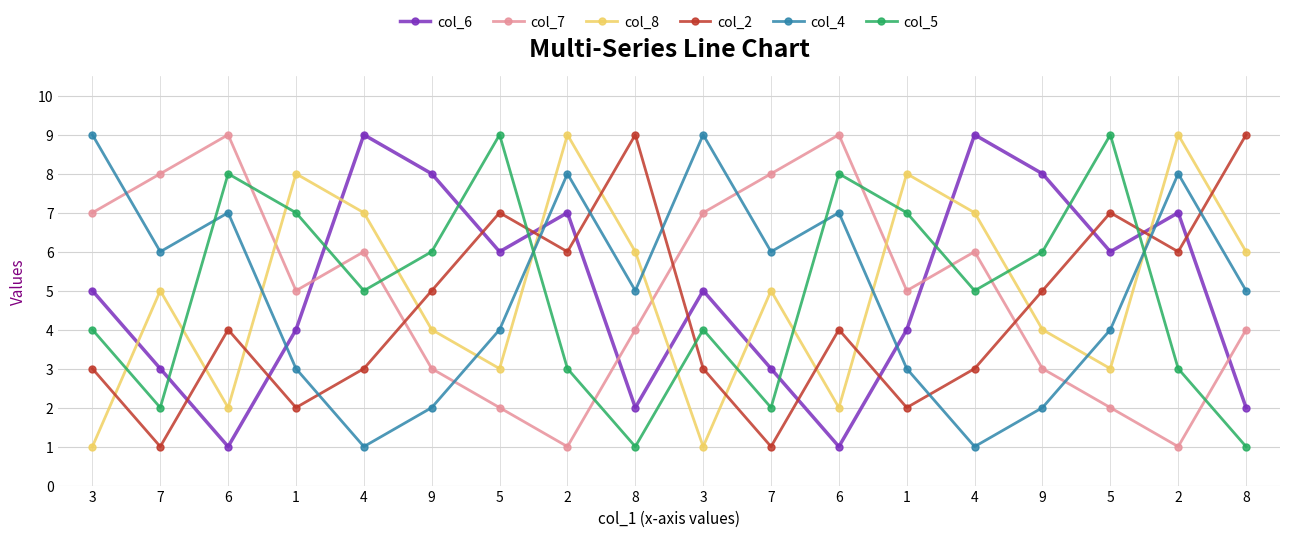

What are all the series names shown in the legend?

col_6, col_7, col_8, col_2, col_4, col_5